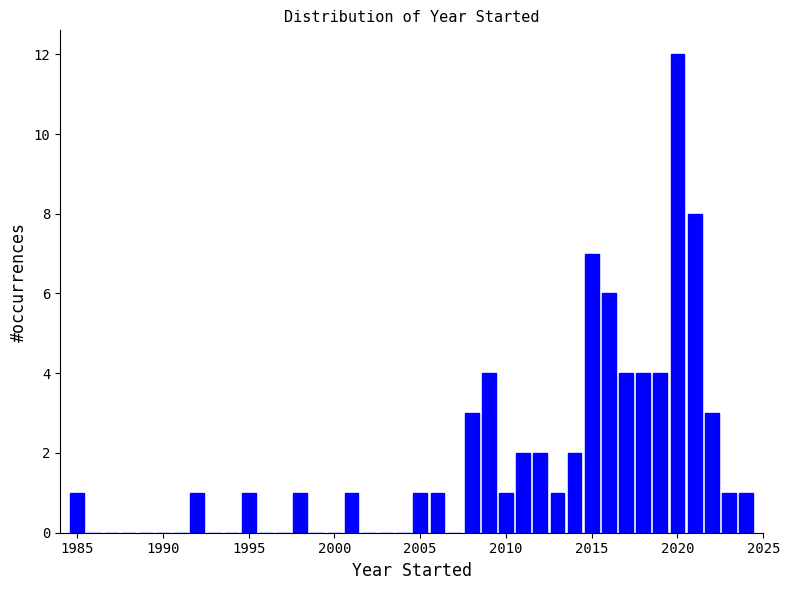

Around what value on the x-axis is the tallest bar? Give the approximate position of its centre, as read against the axis.

2020.0